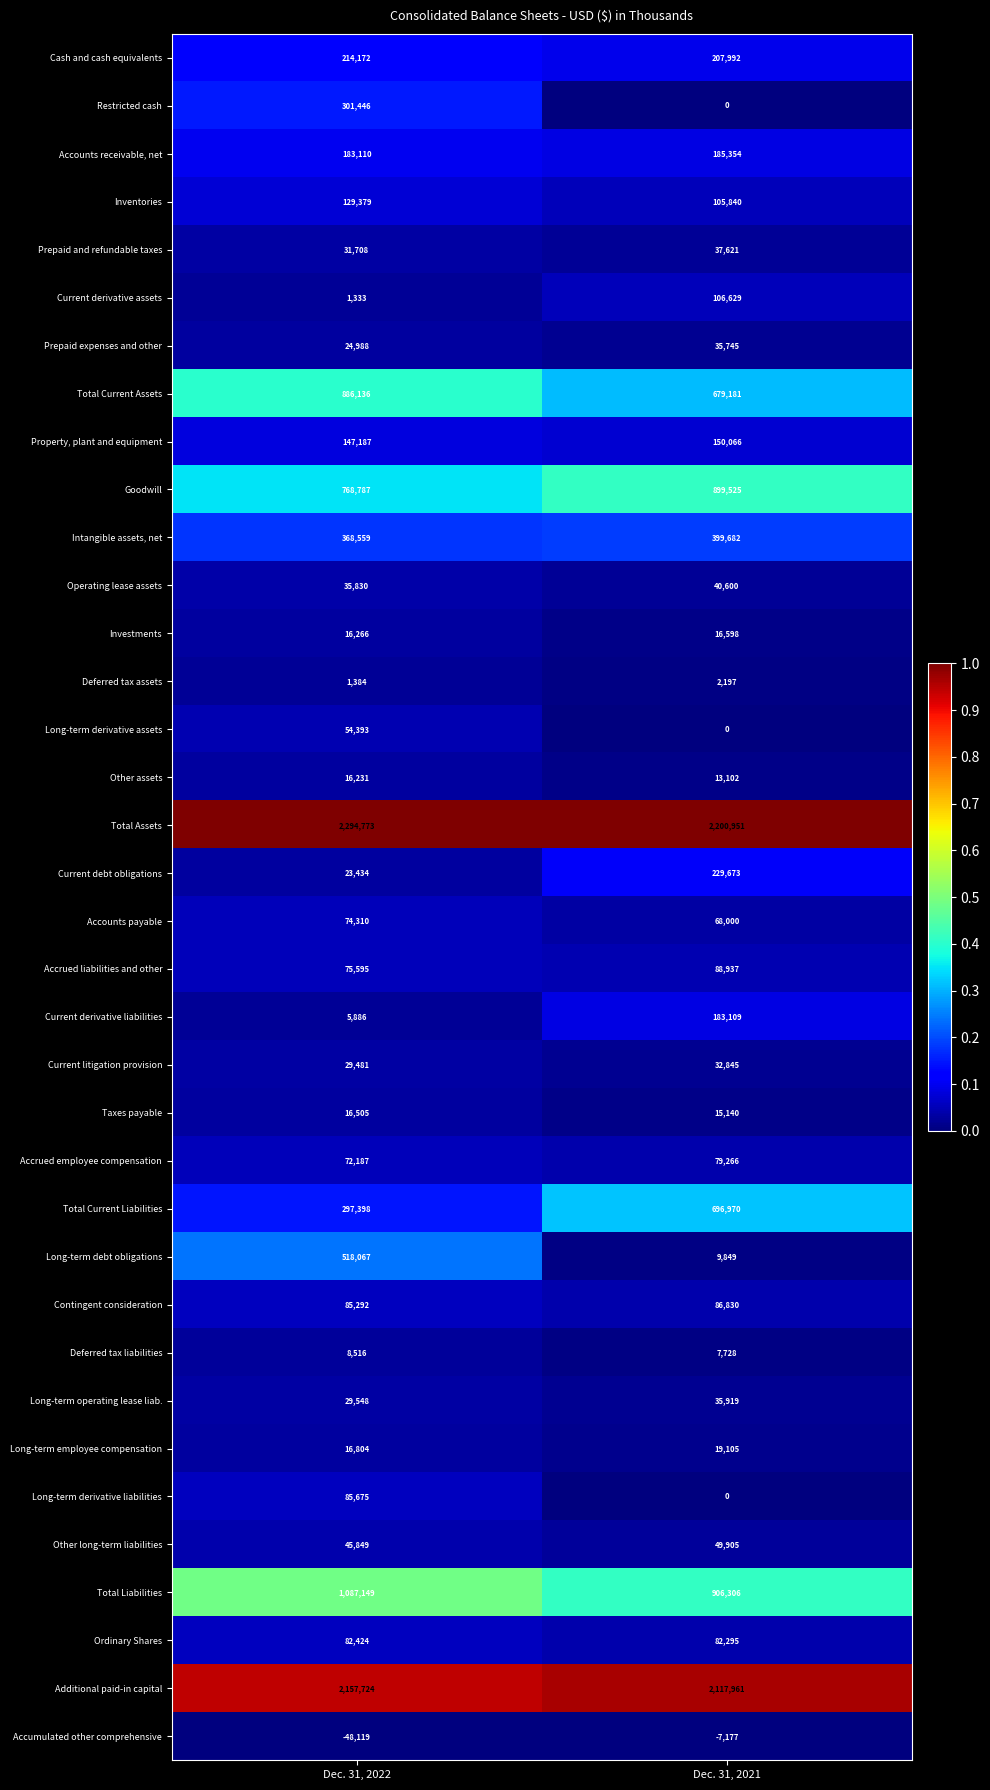

What is the difference between the Operating lease assets values at Dec. 31, 2022 and Dec. 31, 2021?

4770